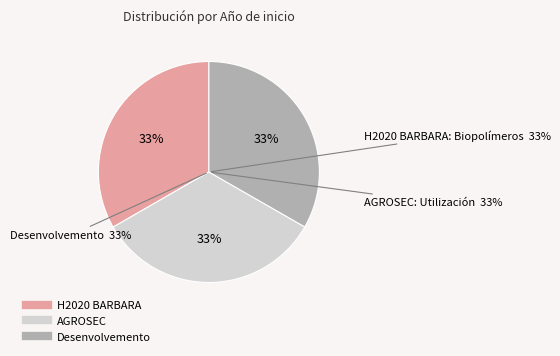

Does Proxecto H2020 BARBARA: Biopolímeros represent more than half of the total?

No